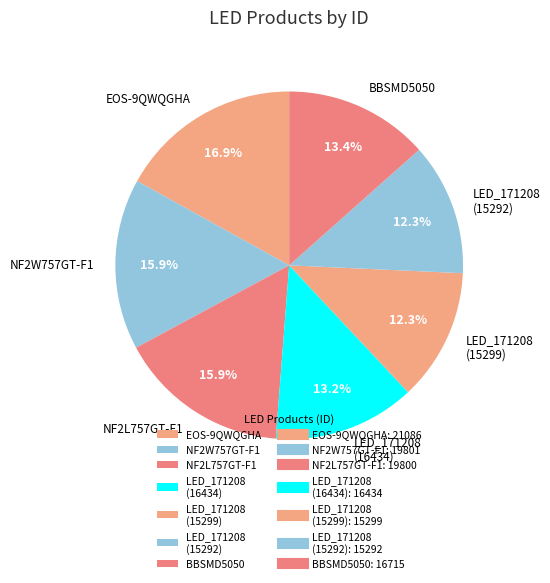

What is the largest slice in the pie chart?

EOS-9QWQGHA